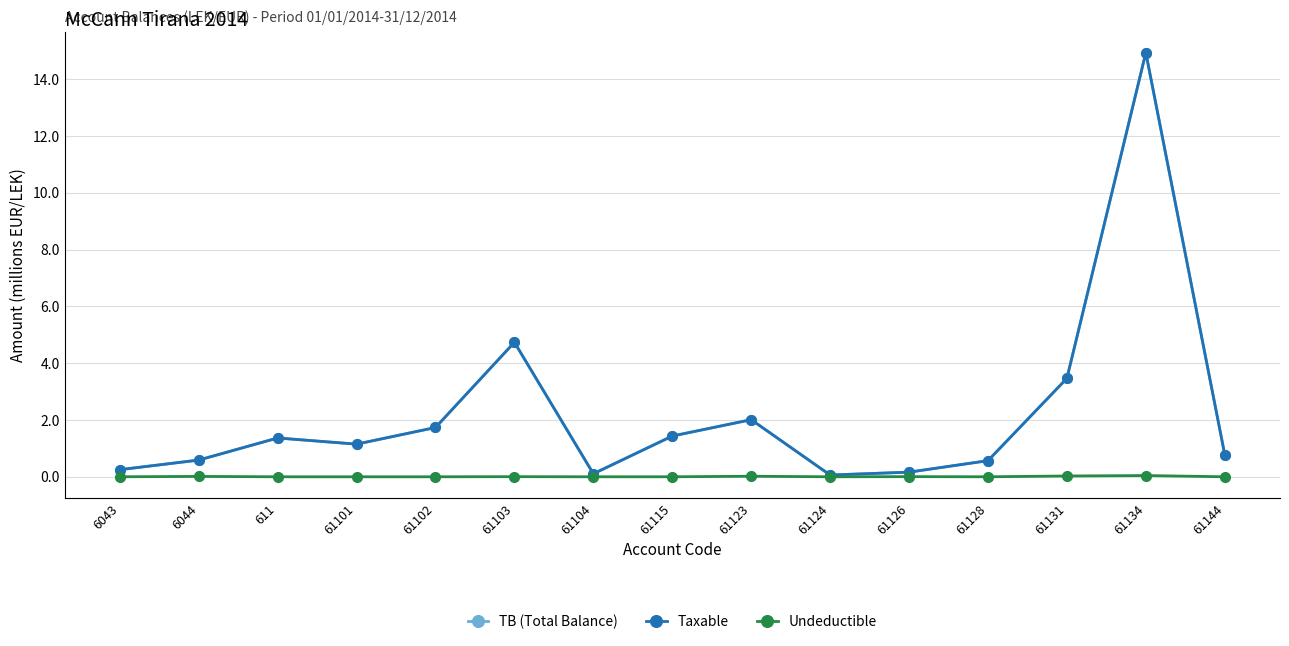

What position from the right is 61101?

12